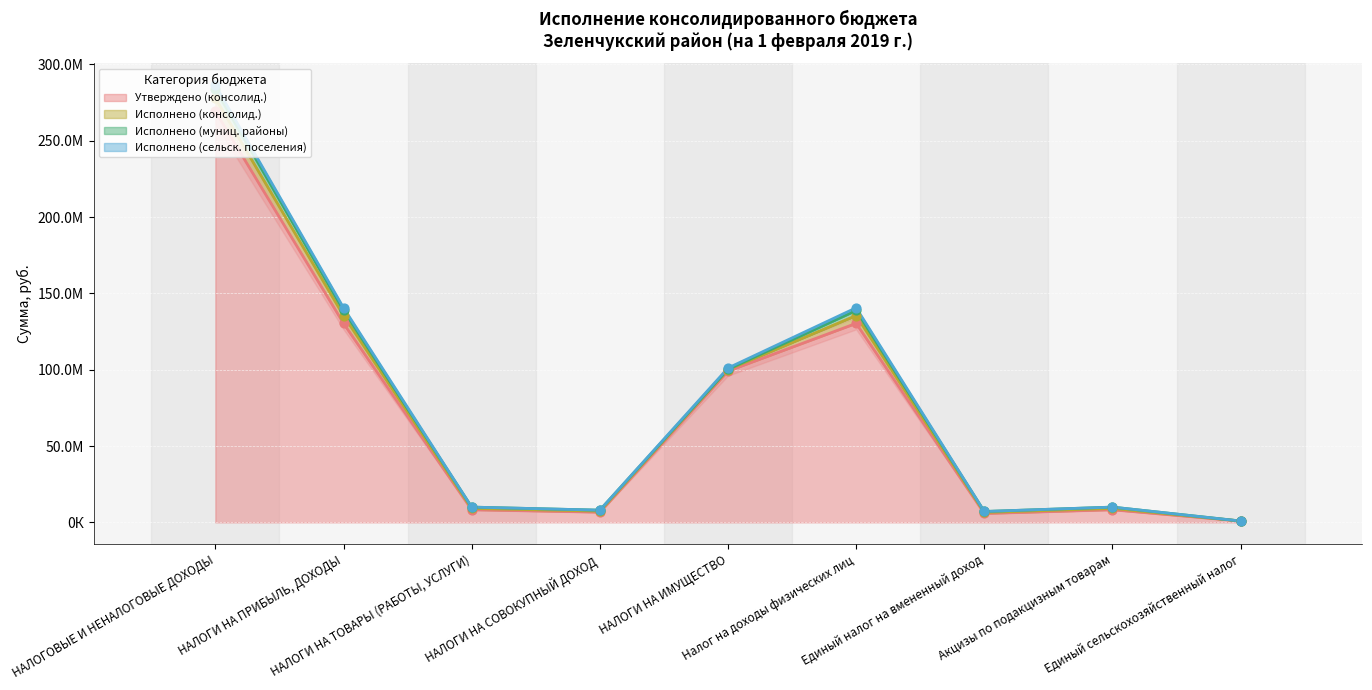

Which series reaches the minimum Y coordinate?

Исполнено (сельск. поселения)